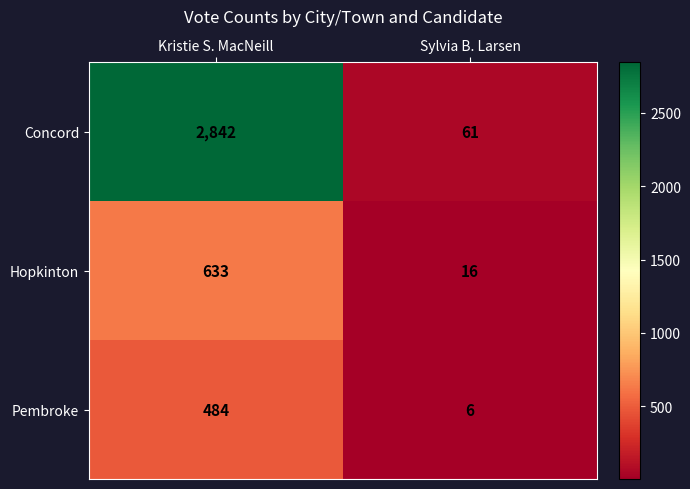

What is the approximate value of Pembroke at Sylvia B. Larsen?

6